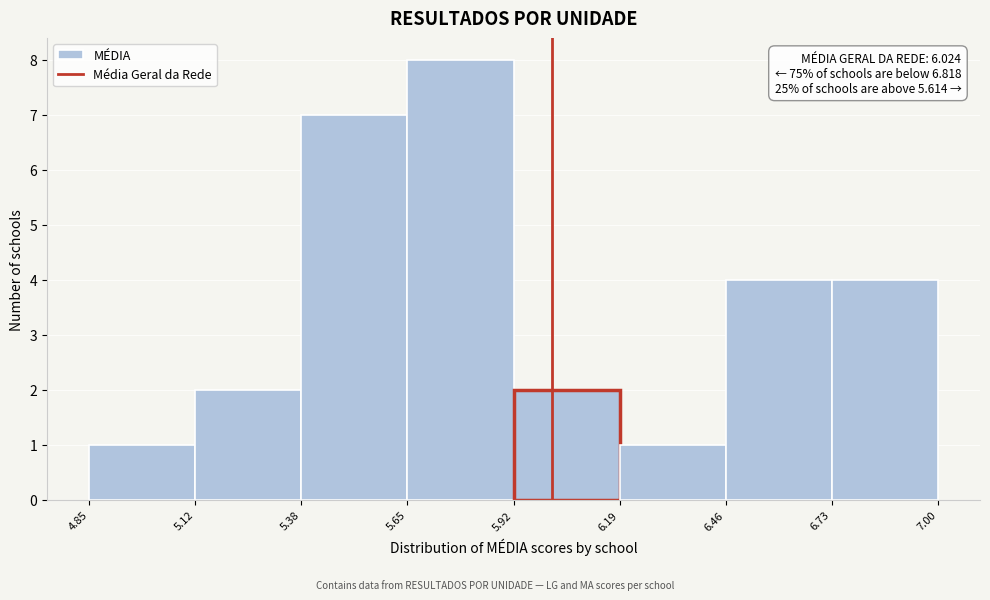

Over which range of the x-axis is the bar tallest?

5.65 to 5.92